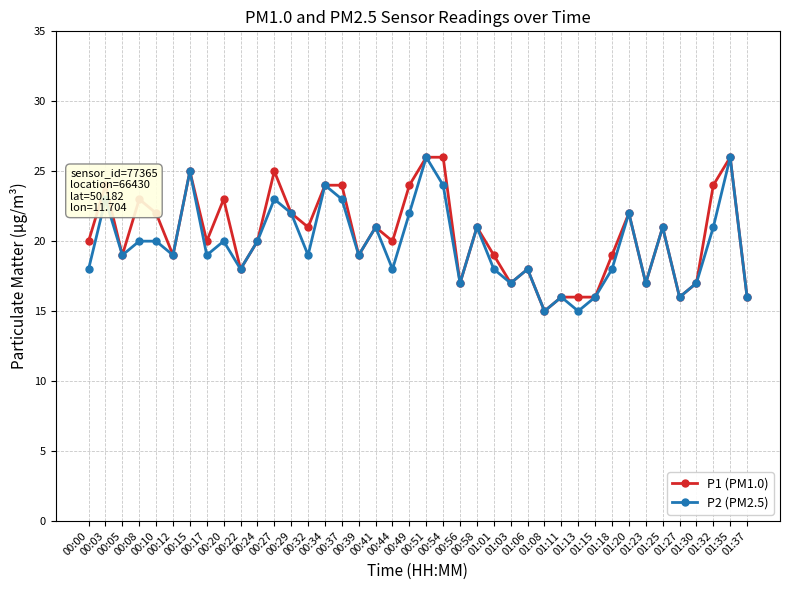

What position from the left is 00:56?

23